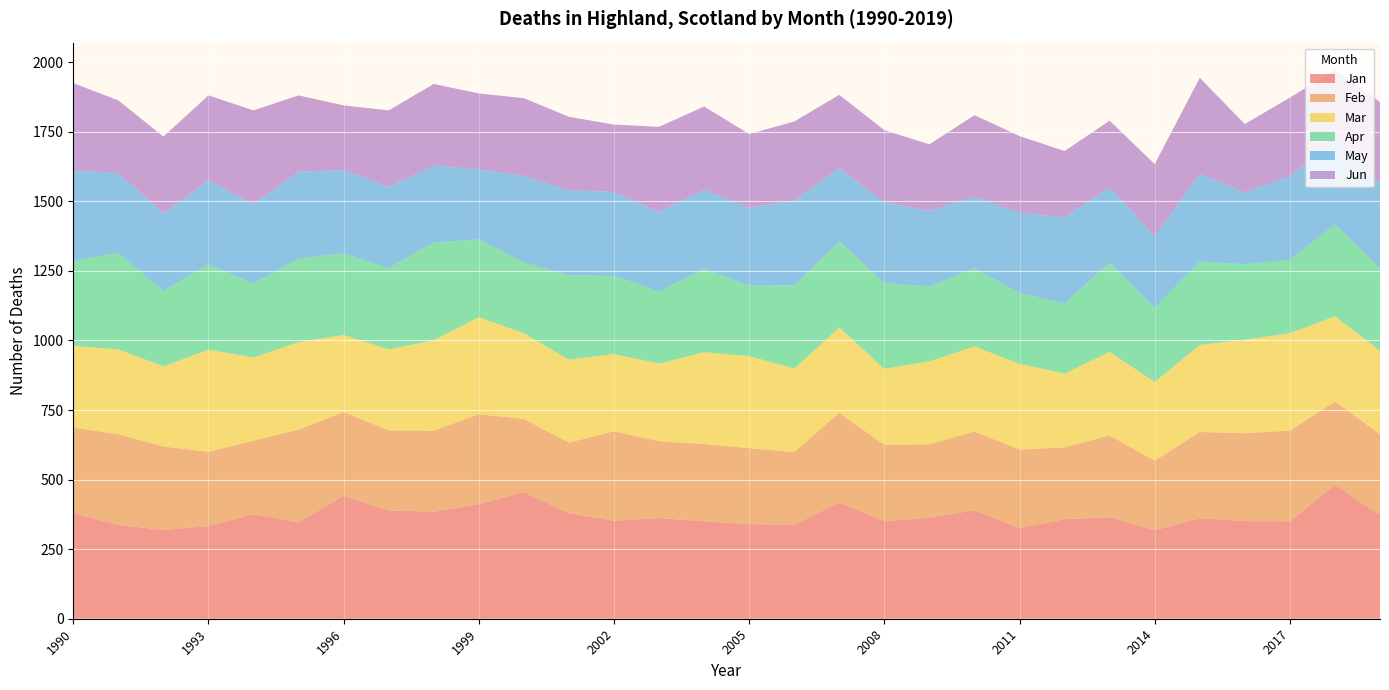

Reading left to right, extract all data points from this chart.

Jan: 379	337	319	333	376	346	442	389	385	412	455	379	352	362	350	340	338	418	350	363	390	326	358	365	318	361	351	350	481	371
Feb: 308	326	300	267	264	334	301	288	291	323	263	254	322	276	278	273	261	322	275	264	283	282	258	294	250	310	316	326	300	292
Mar: 294	305	288	367	299	314	277	291	325	349	308	298	277	279	330	331	300	307	273	298	306	308	265	300	283	313	336	350	306	300
Apr: 306	346	272	306	266	300	293	293	351	279	255	303	281	259	300	253	299	309	308	269	281	254	252	321	266	300	271	264	330	296
May: 324	288	278	302	286	313	299	291	277	252	311	306	302	286	284	280	305	264	290	272	257	289	310	271	257	315	258	301	305	308
Jun: 314	261	276	306	336	274	233	275	293	273	279	264	242	306	299	265	284	263	260	239	293	276	238	239	260	345	246	282	250	290